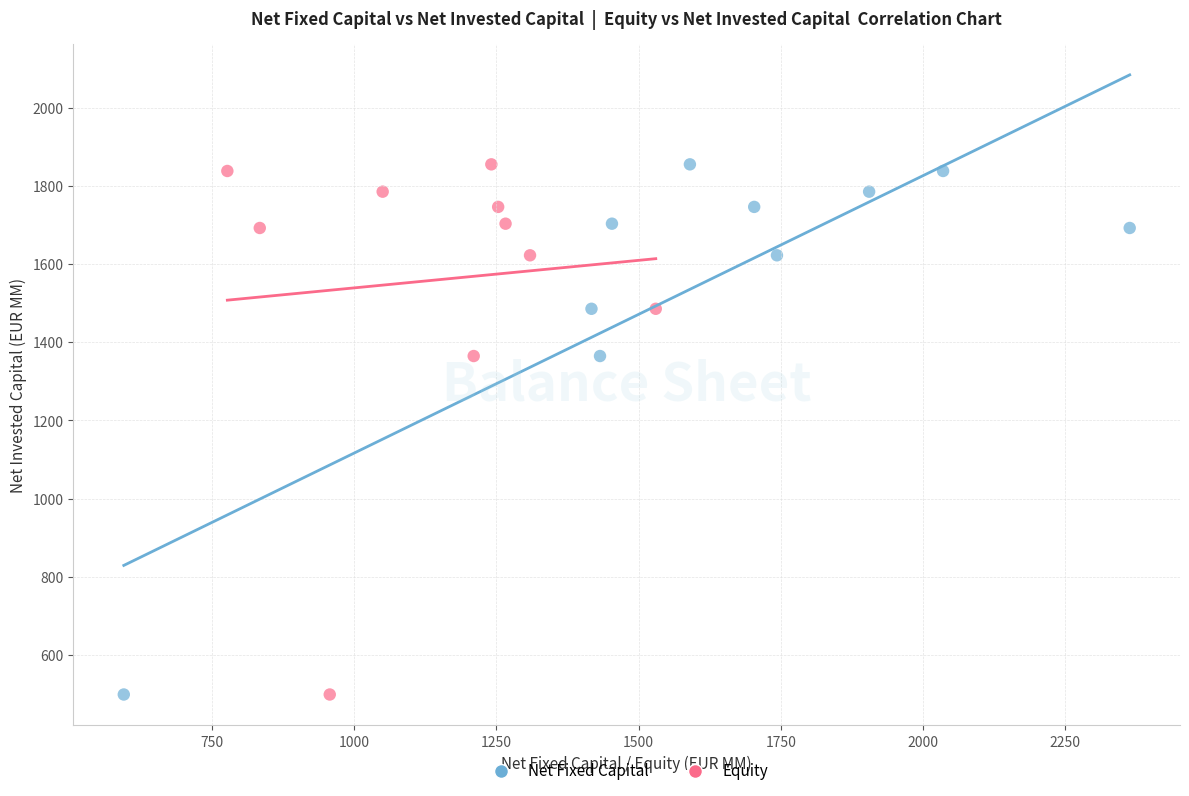

What are all the series names shown in the legend?

Net Fixed Capital, Equity